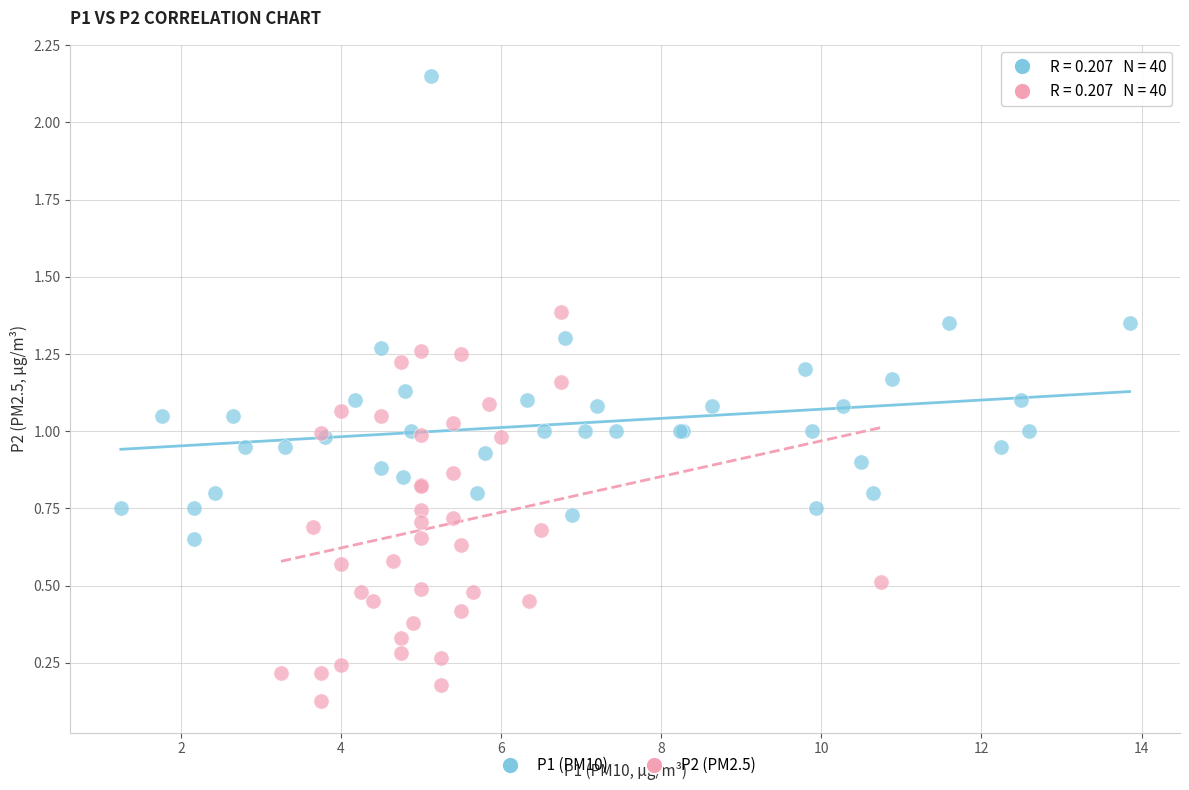

What are all the series names shown in the legend?

P1 (PM10), P2 (PM2.5)